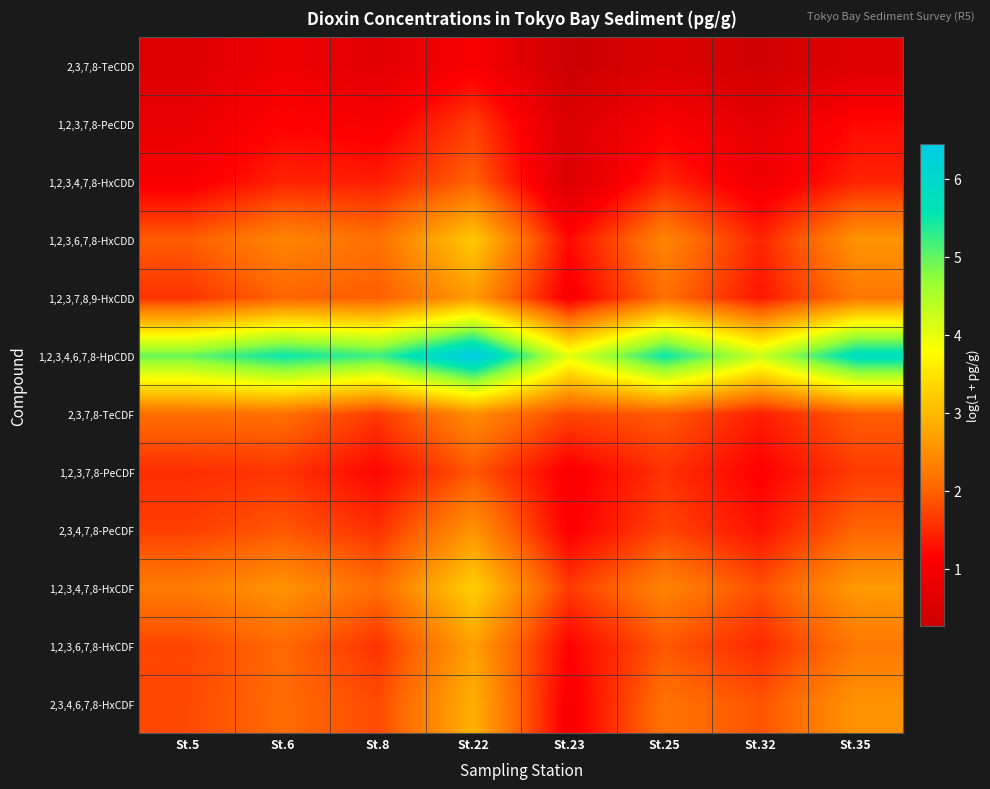

Which category has the lowest value across all series?

St.23